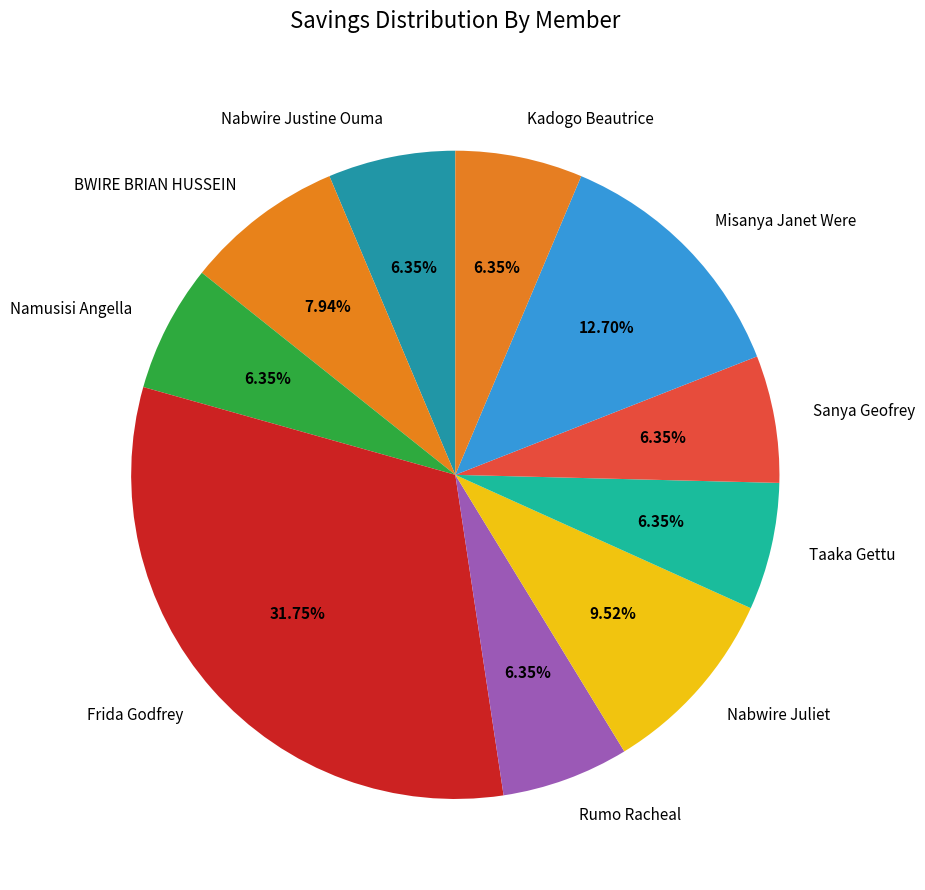

To the nearest percent, what portion does Nabwire Juliet represent?

10%